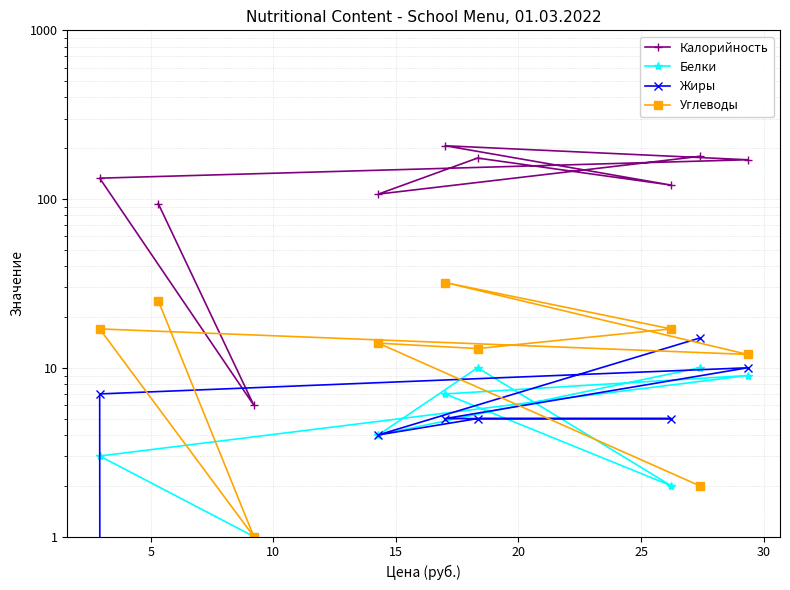

What are all the series names shown in the legend?

Калорийность, Белки, Жиры, Углеводы